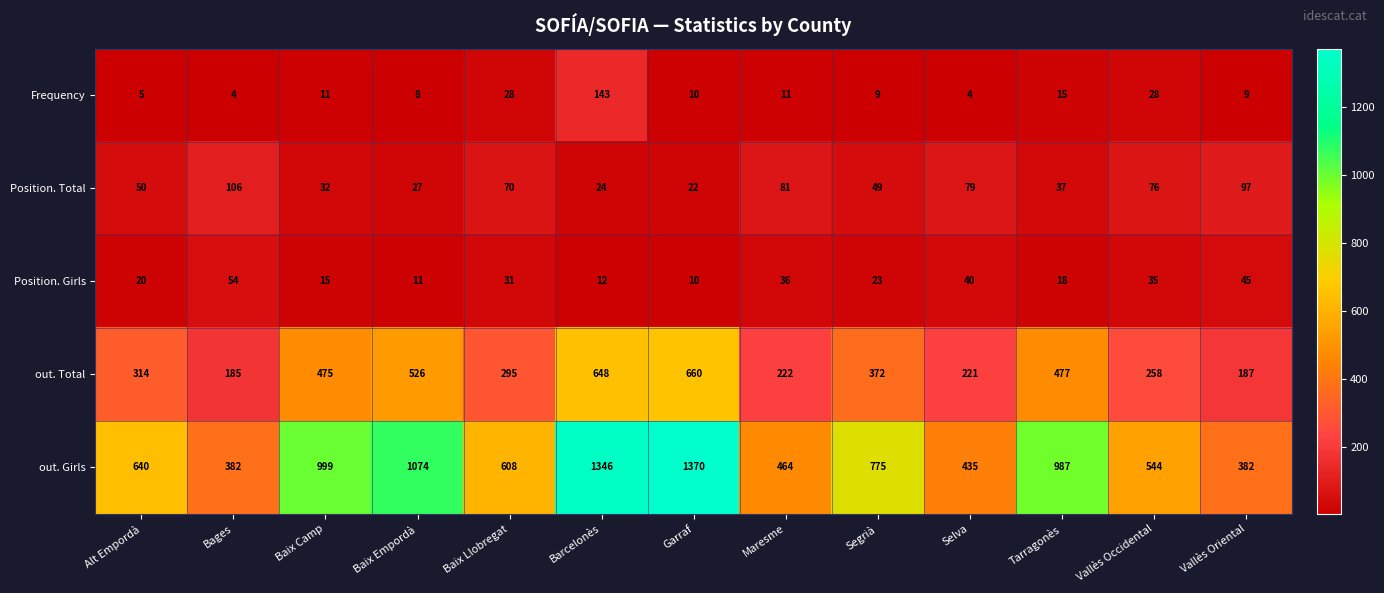

At how many categories does at least one series exceed 1186?

2